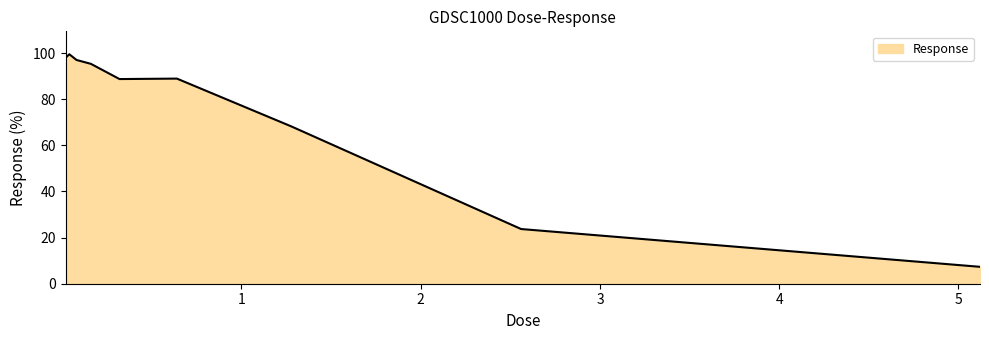

What is the sum of all values?

666.5